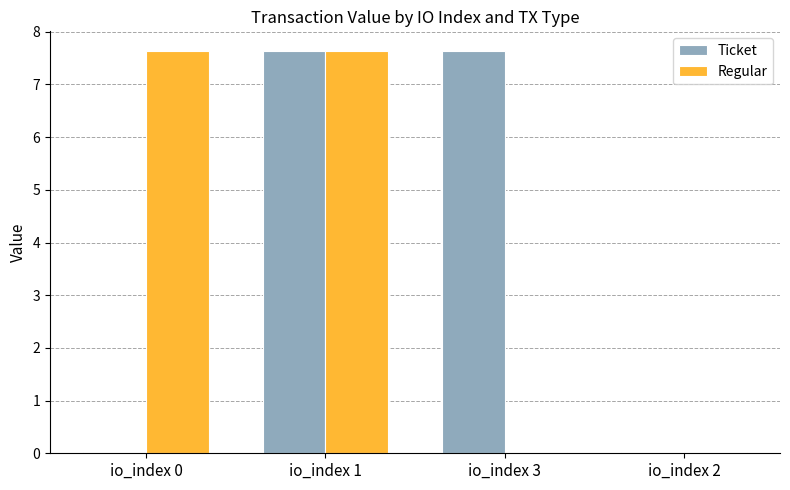

How many data points does each series have?

4